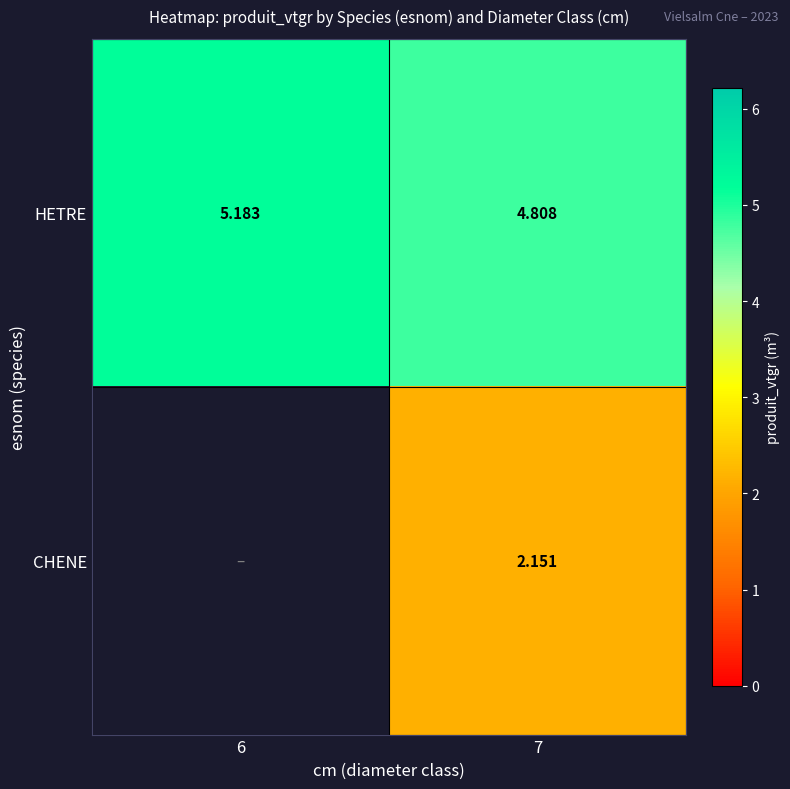

What is the sum of the HETRE values at 7 and 6?

10.0